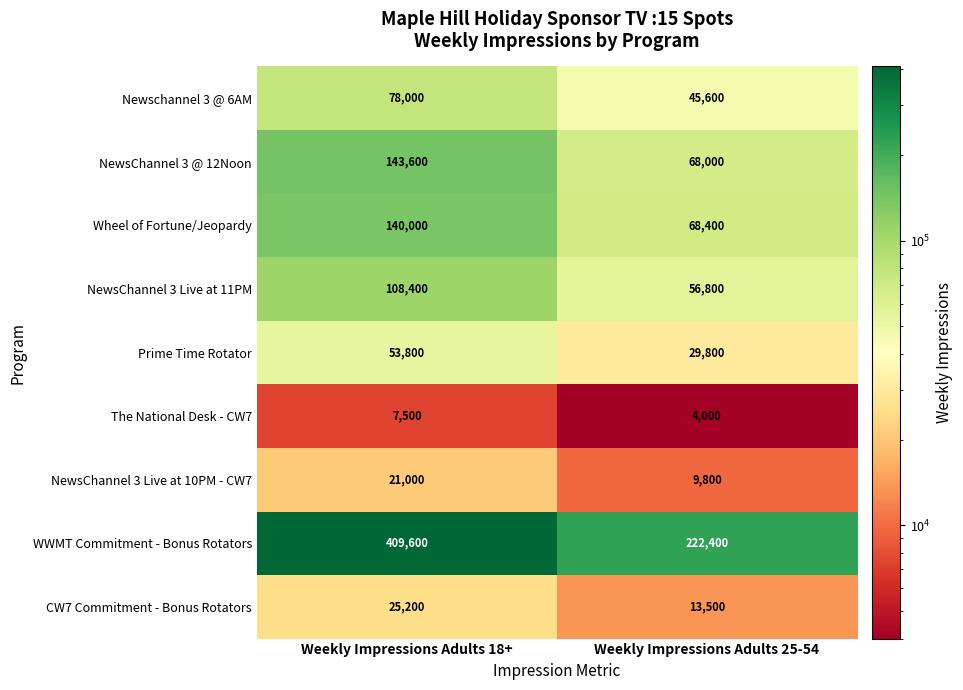

What is the sum of all NewsChannel 3 @ 12Noon values?

211600